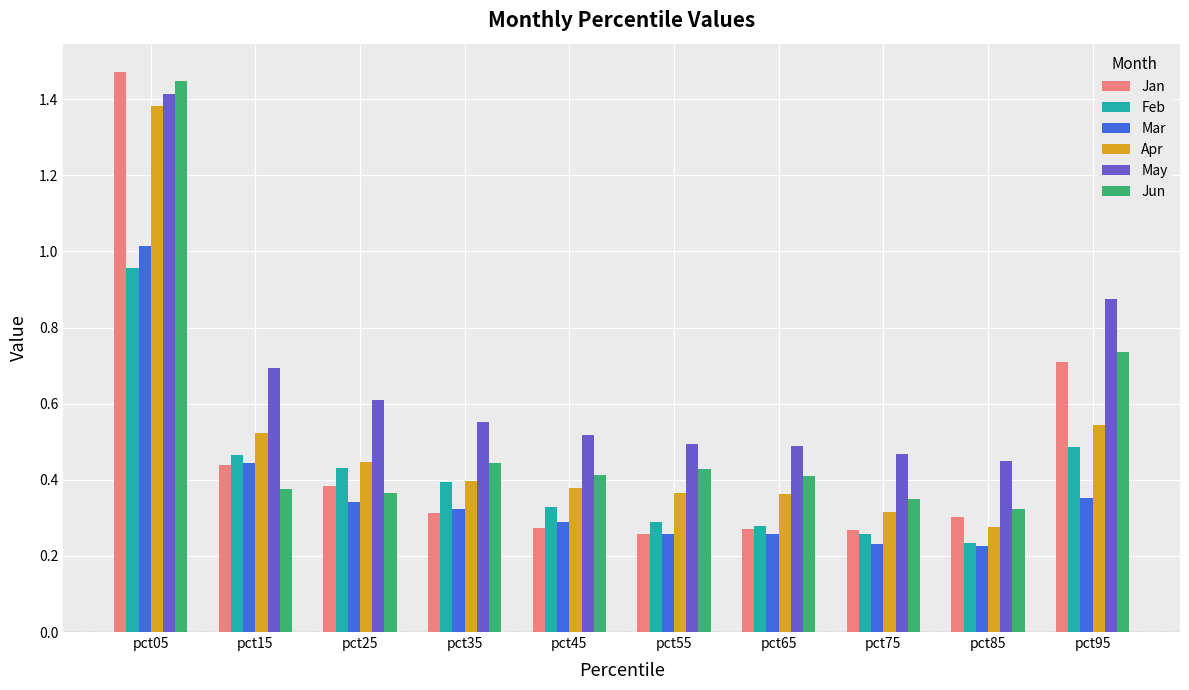

At which label does Apr reach its minimum?

pct85